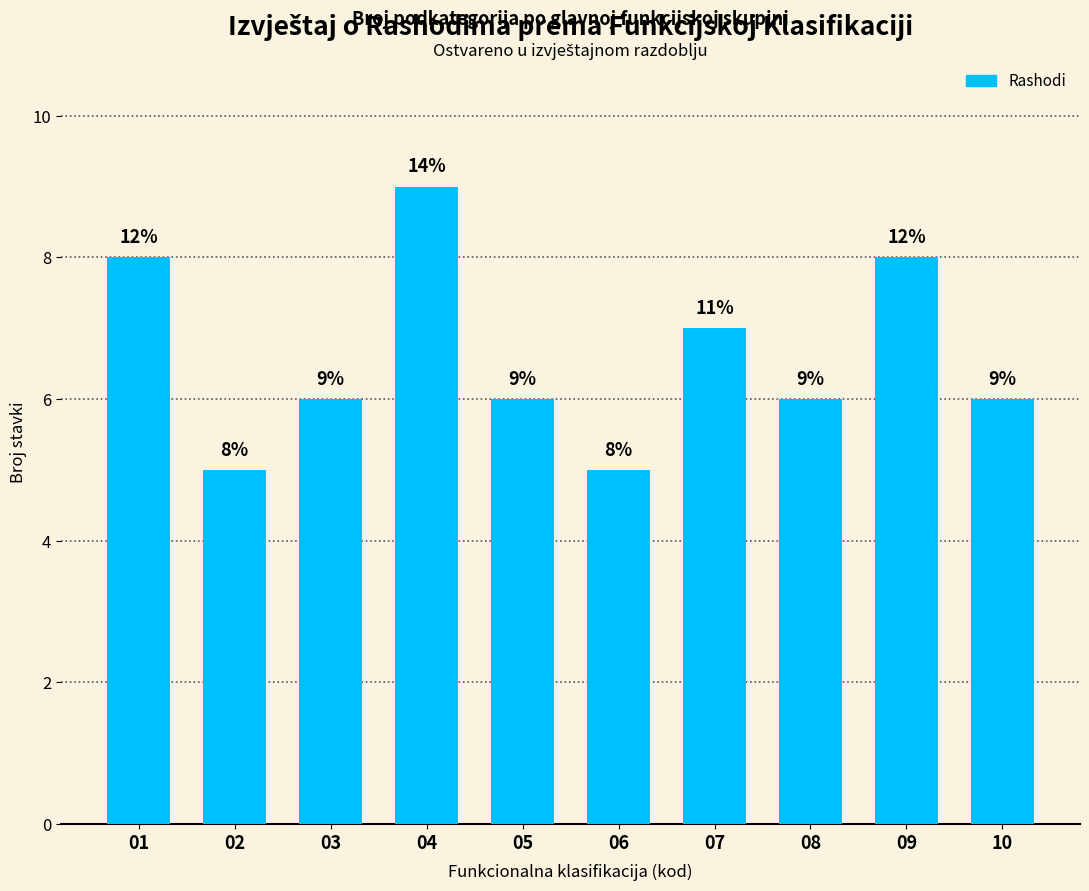

What is the smallest value displayed?

5